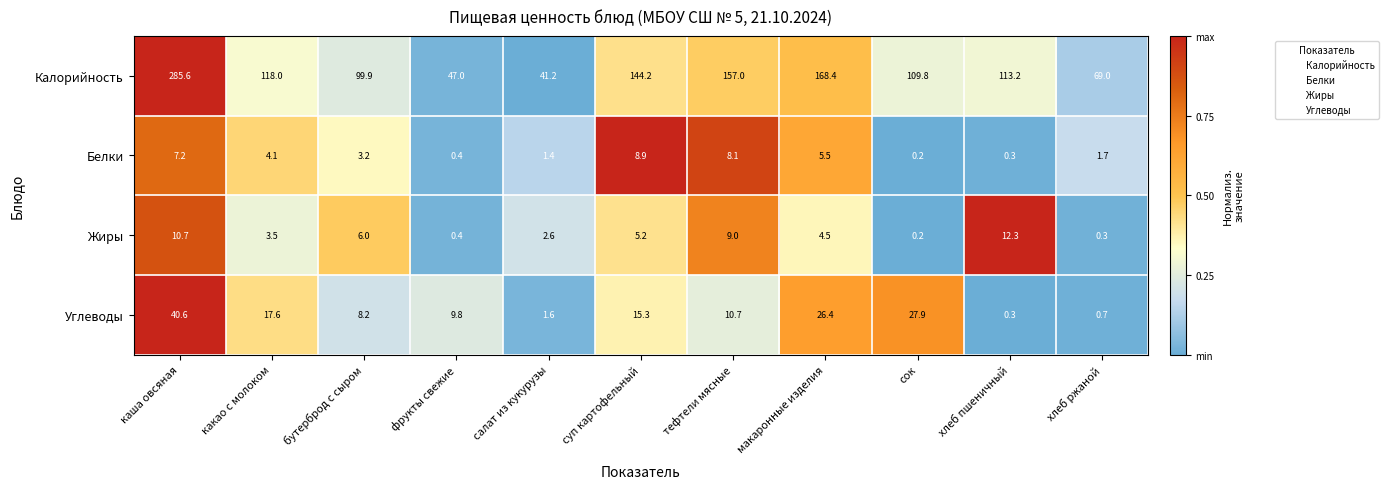

Count the number of categories in the chart.

11